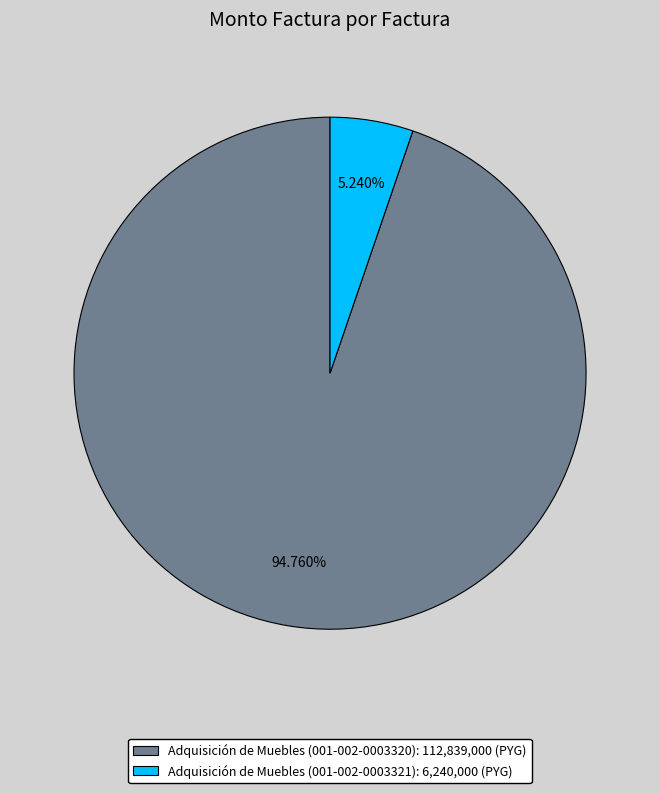

To the nearest percent, what is the average slice percentage?

50%